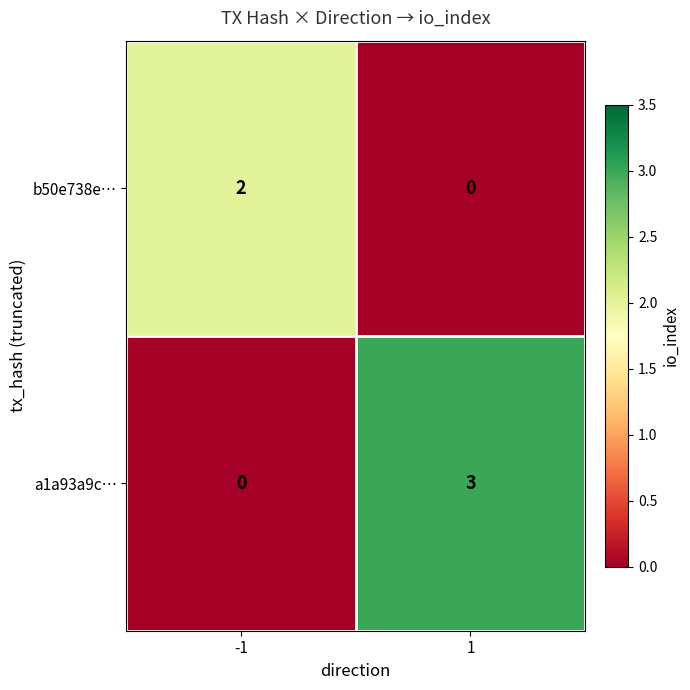

Rank the series by their maximum value, from lowest to highest.

b50e738e…, a1a93a9c…